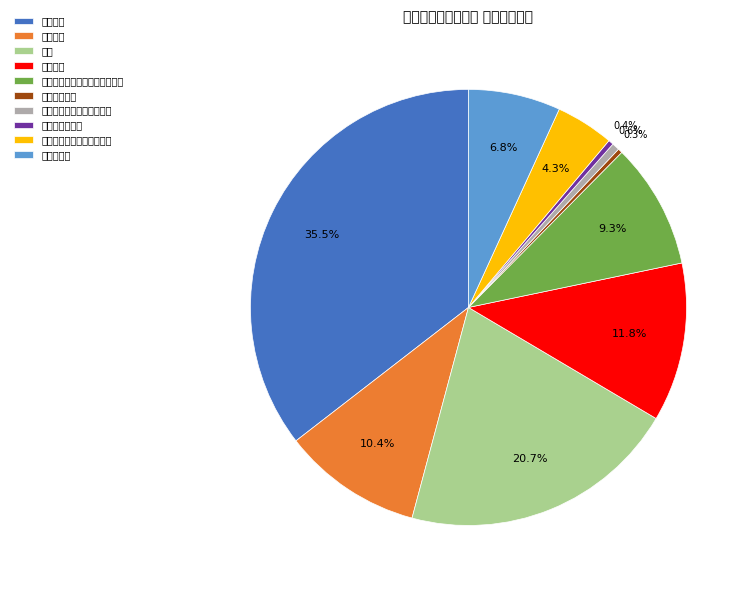

Is the sum of 职业年金缴费 and 奖金 greater than half?

No